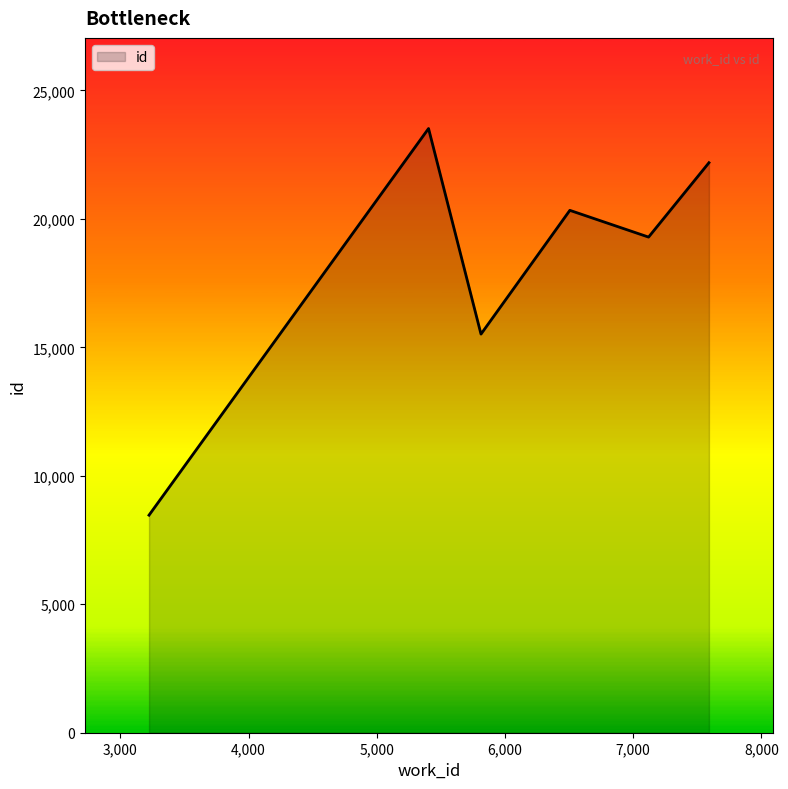

How many interior local peaks (higher than both neighbors) does the data have?

2